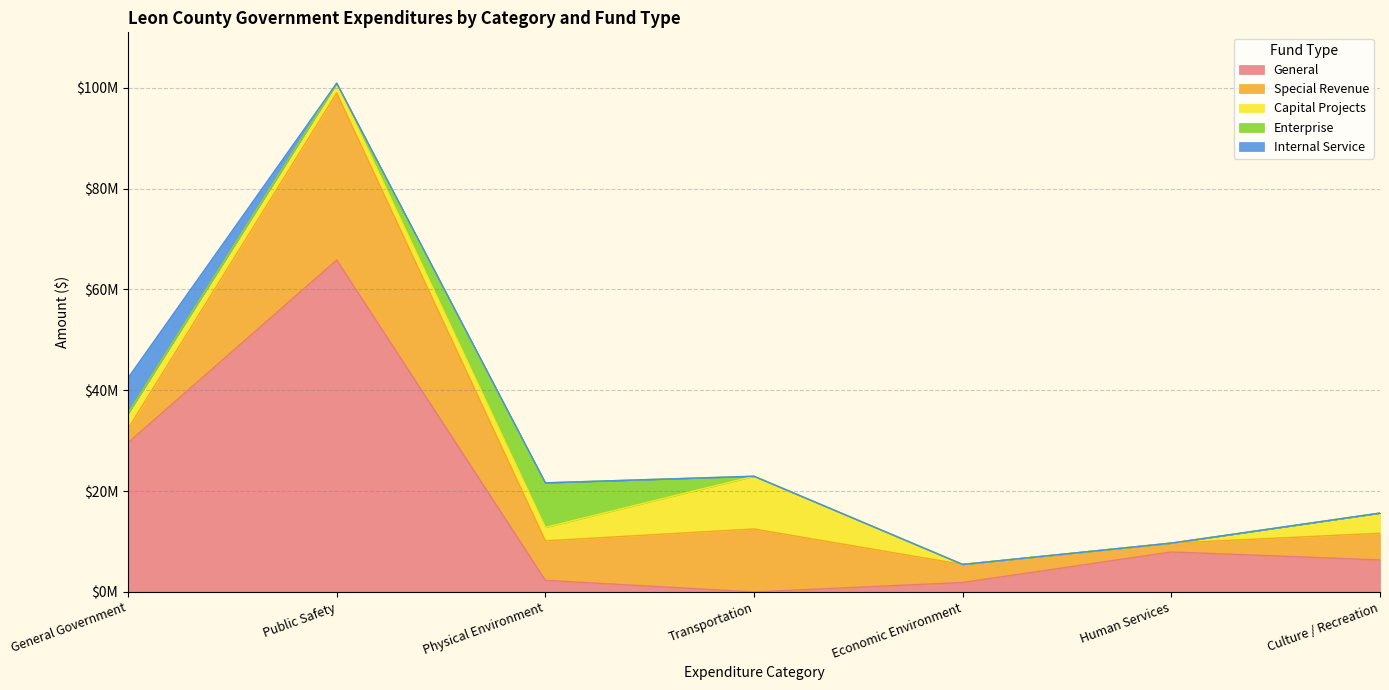

At Human Services, list the series in order from smallest to largest.

Capital Projects, Enterprise, Internal Service, Special Revenue, General